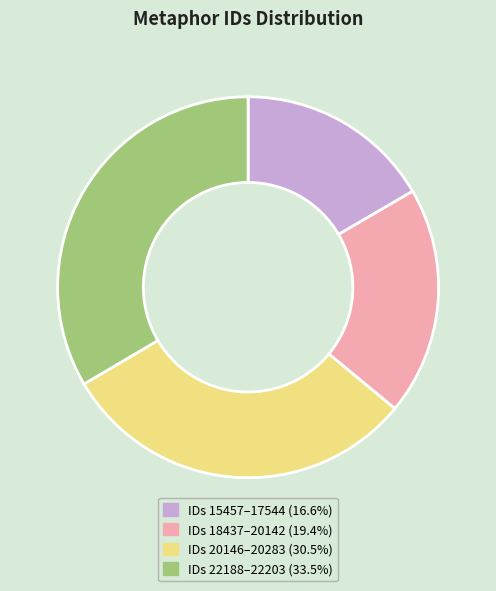

Is there any slice that represents more than half of the pie?

No